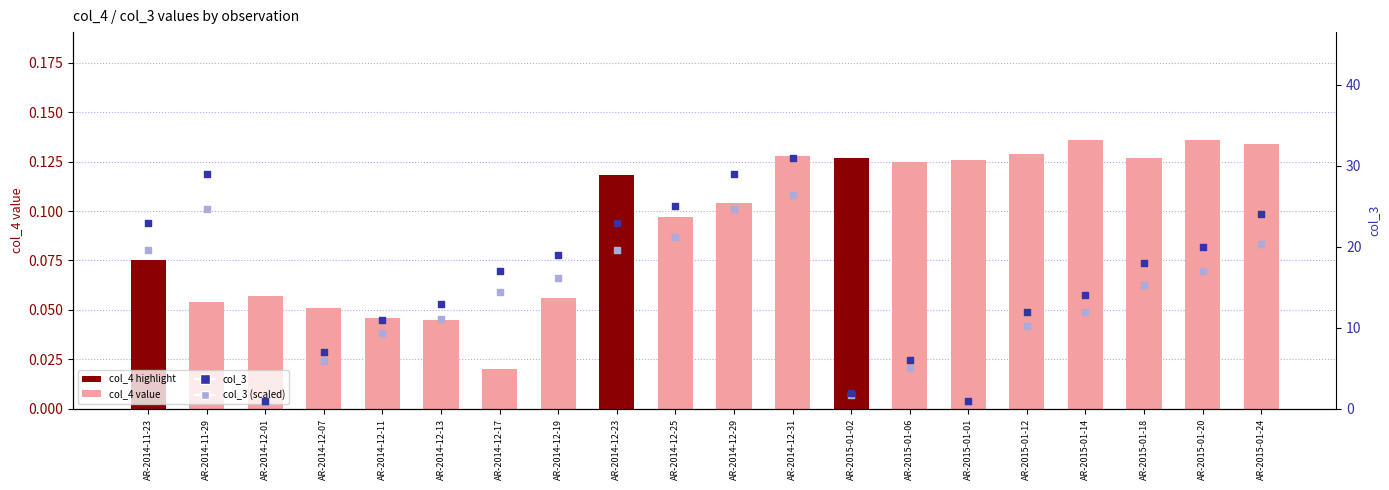

At how many categories does at least one series exceed 23?

5